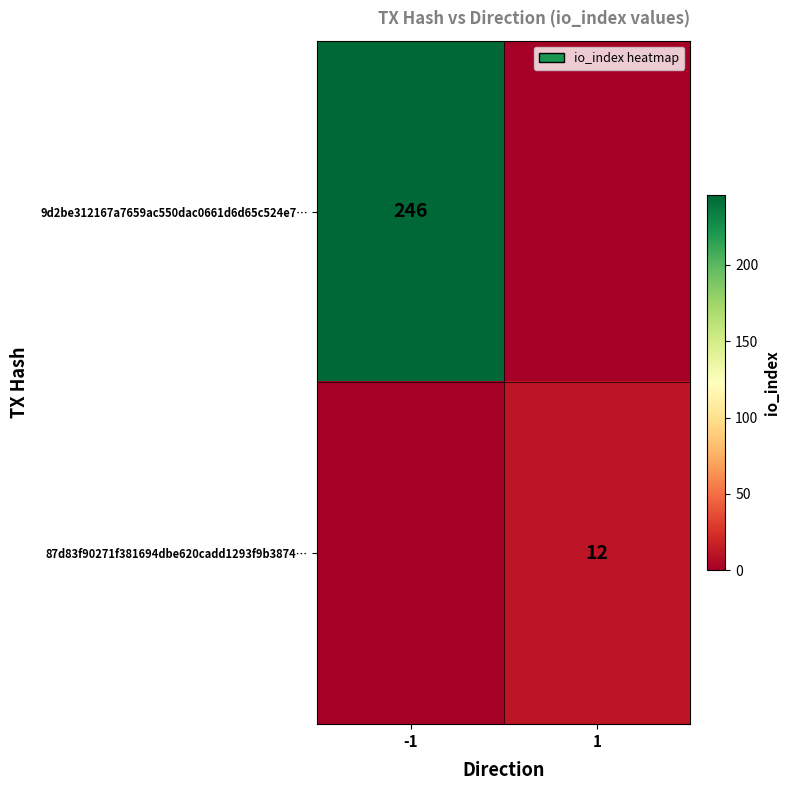

At which category does the chart reach its peak across all series?

-1